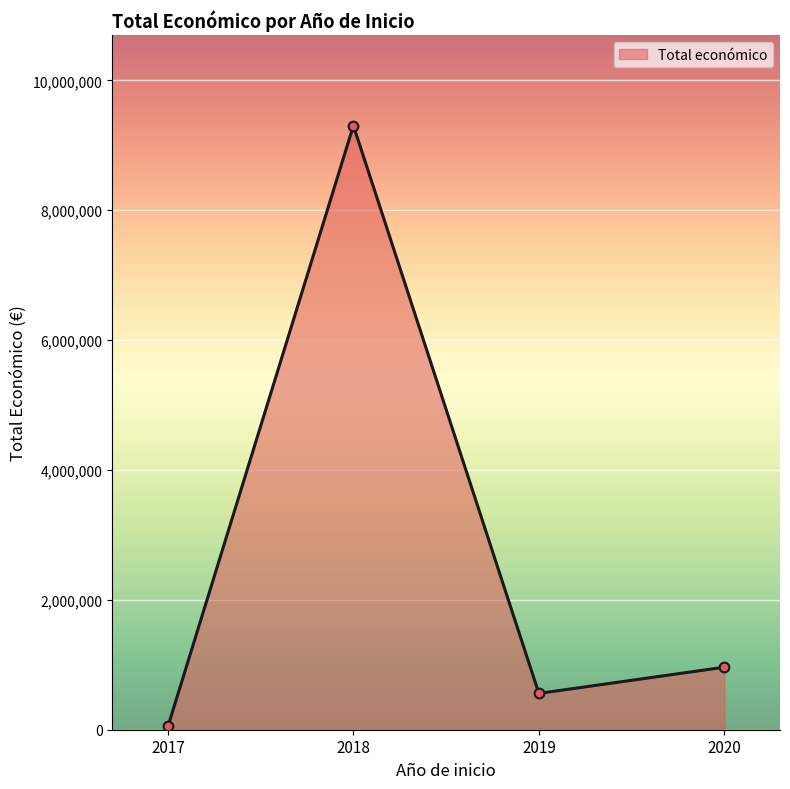

Which label corresponds to the smallest value in the chart?

2017